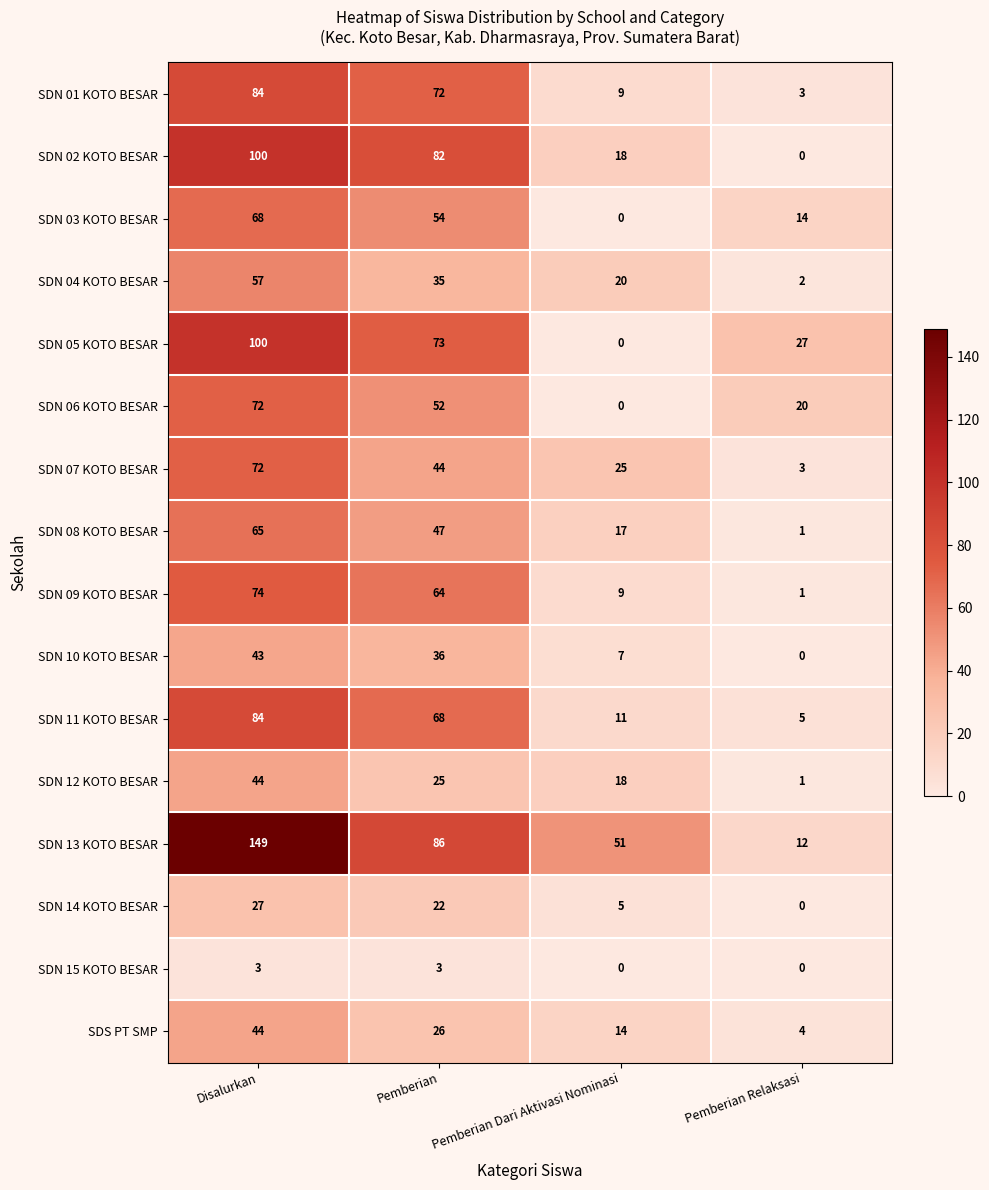

What is the average value of the SDN 12 KOTO BESAR series?

22